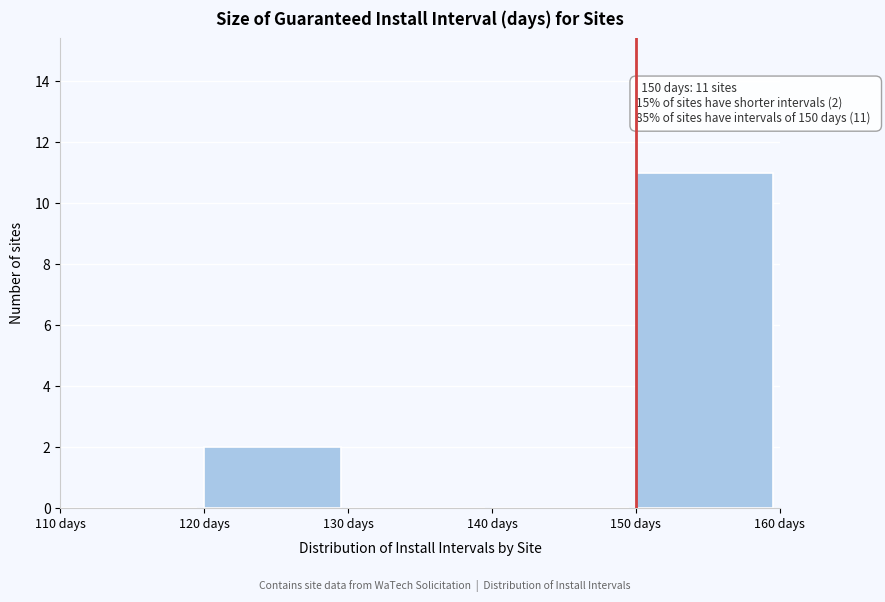

Which range on the x-axis has the tallest bar?

150 to 160